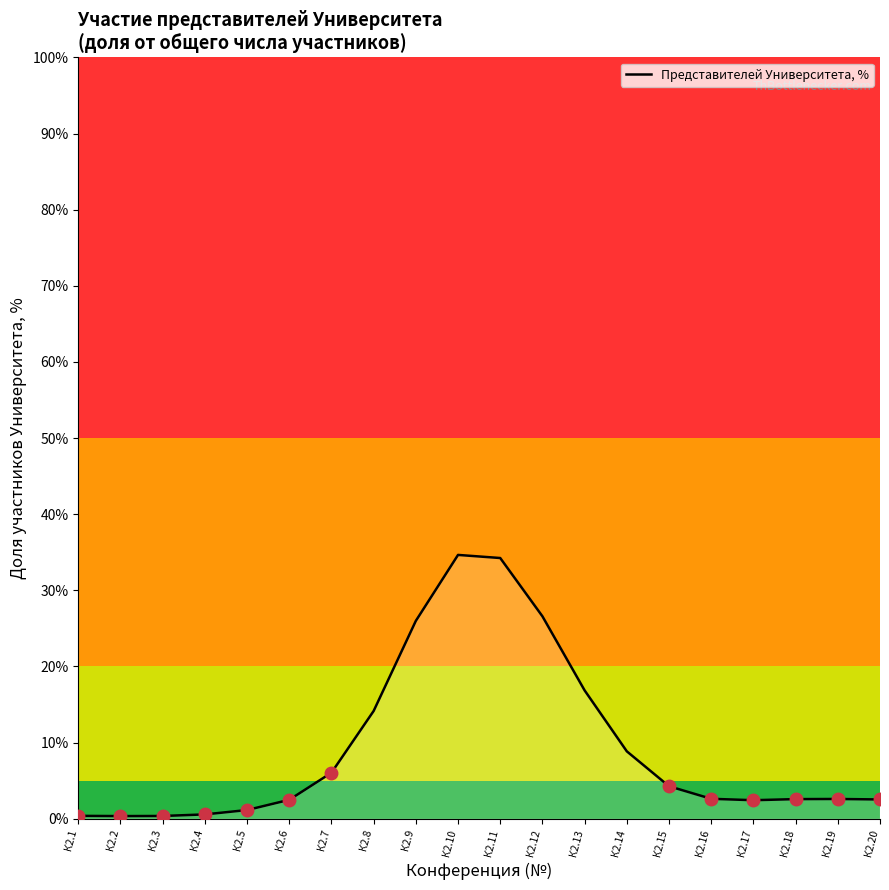

The chart shows a value of 14.2 at К2.8. True or false?

True